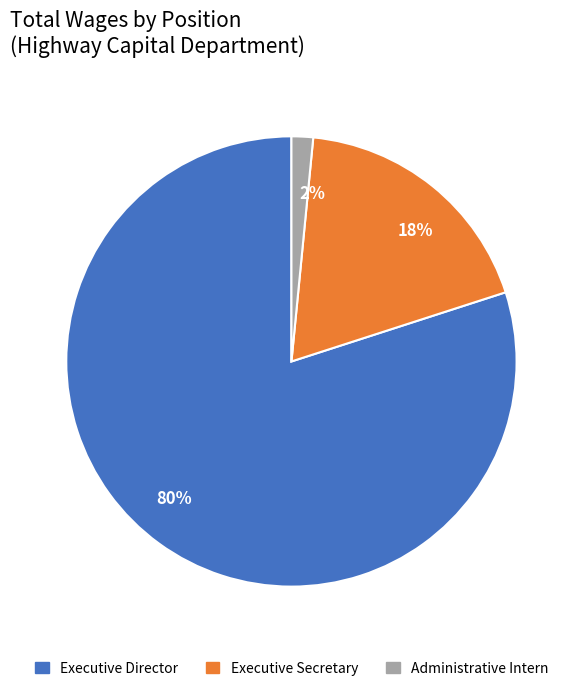

How many segments does this pie chart have?

3